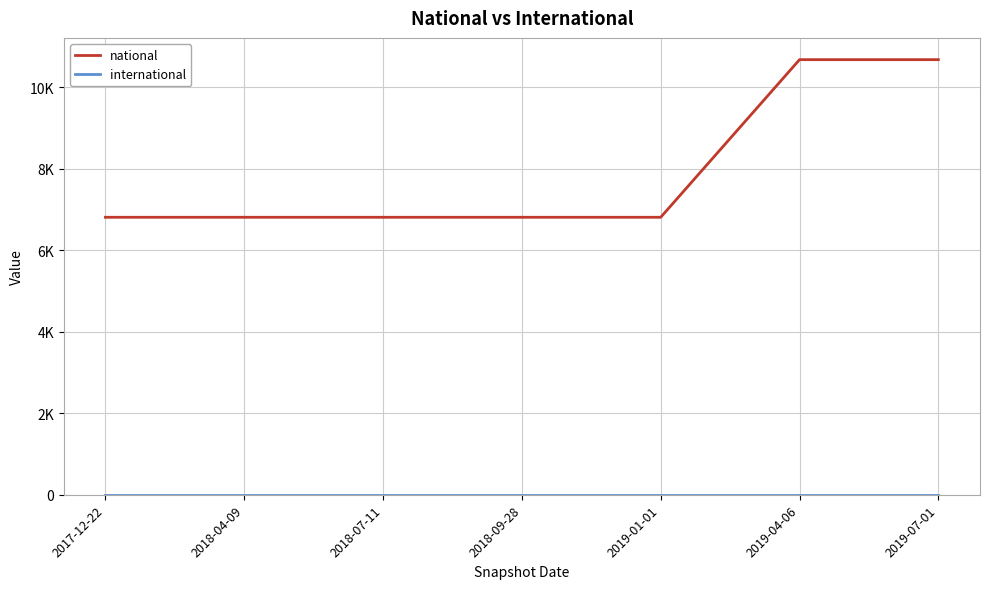

Is it true that national equals 3684 at 2018-04-09?

False